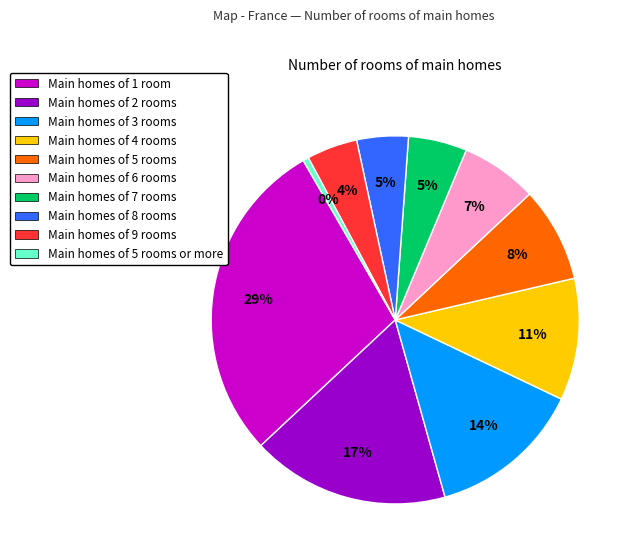

Does any single category account for the majority?

No